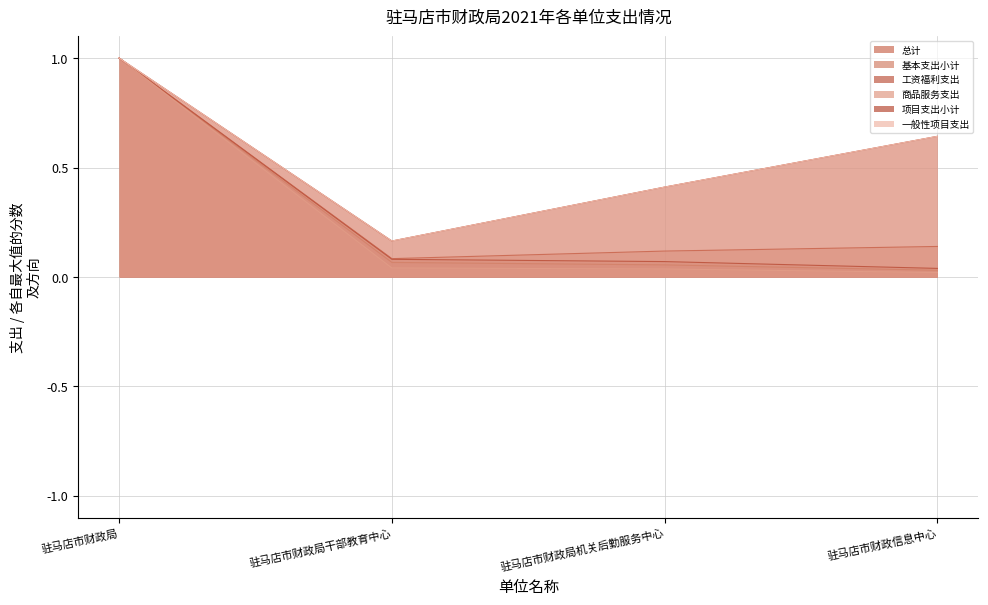

True or false: 总计 has a value of 1.0 at 驻马店市财政局.

True